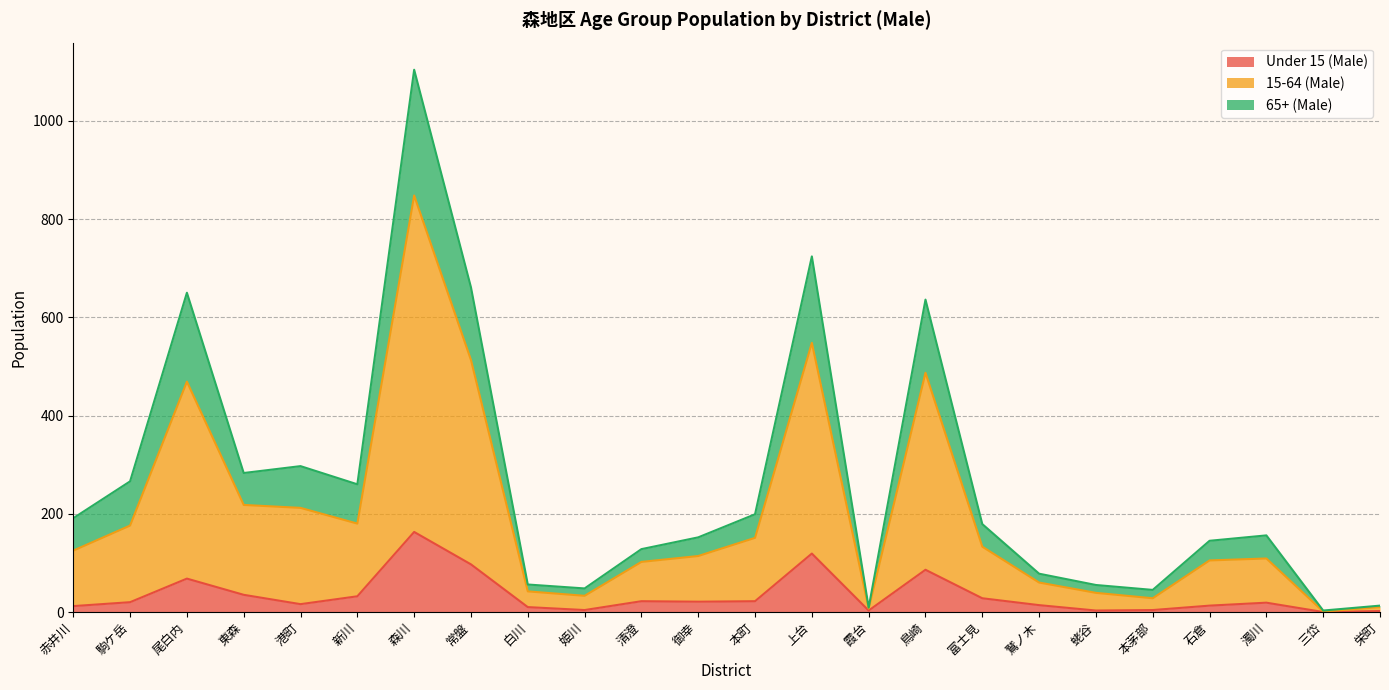

True or false: 65+ (Male) and Under 15 (Male) intersect in this chart.

False